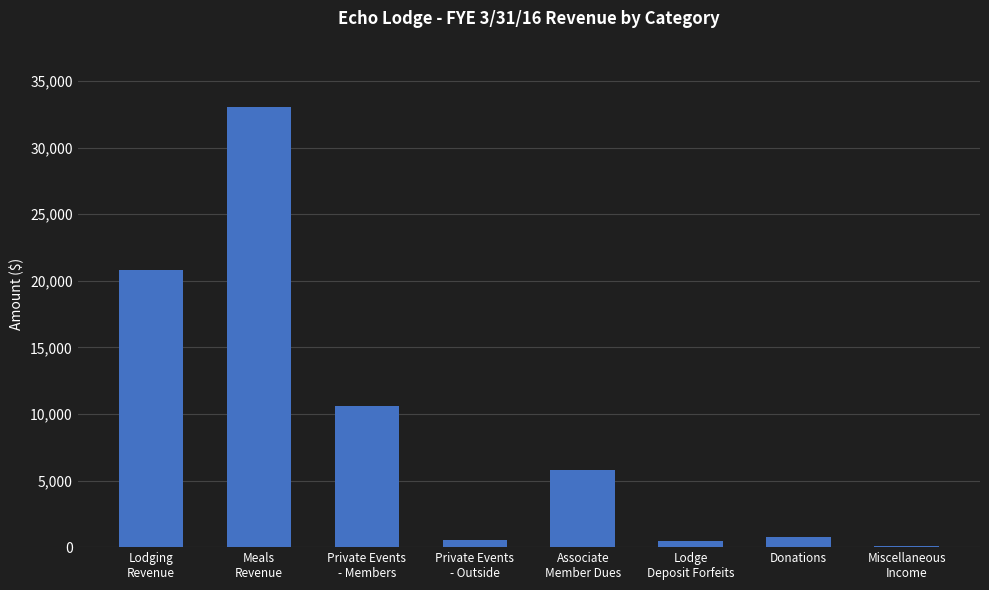

What is the greatest value displayed?

33069